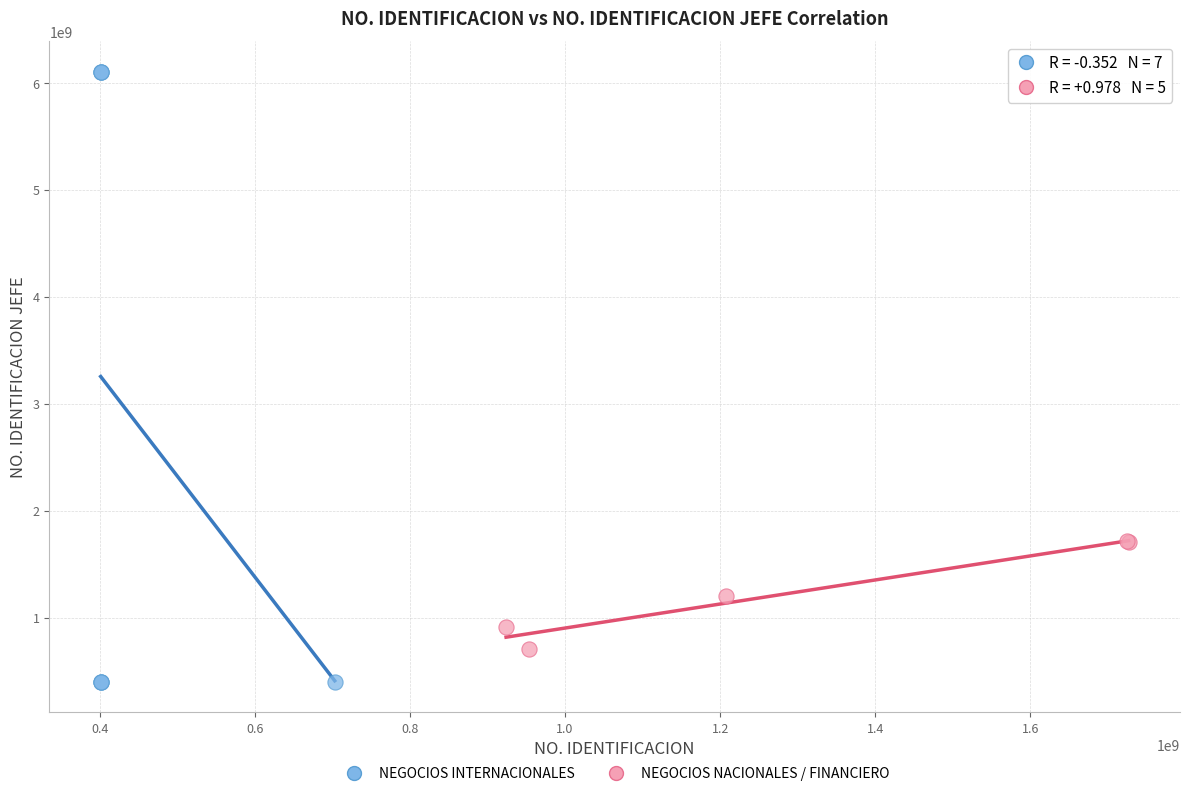

Which series has the widest spread of Y values?

NEGOCIOS INTERNACIONALES